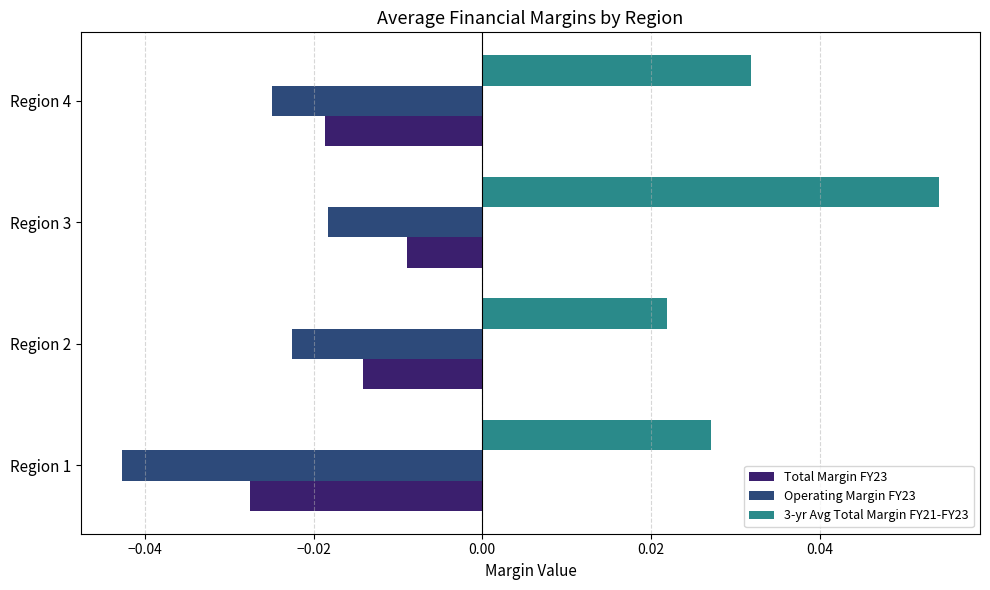

At which label is 3-yr Avg Total Margin FY21-FY23 closest to 0?

Region 2